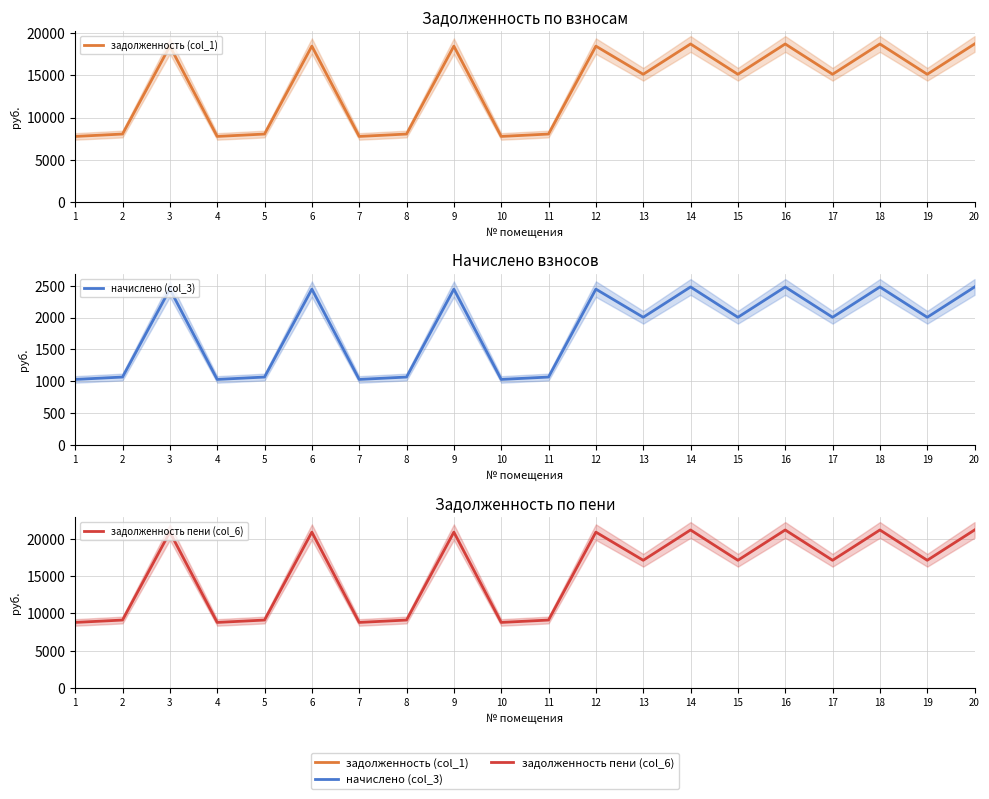

What is the total value across all series at 13?

34258.6